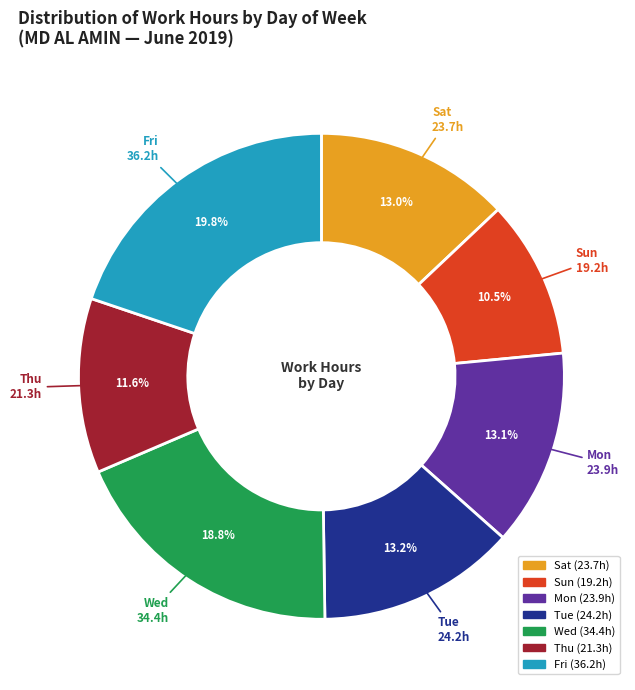

What is the largest slice in the pie chart?

Fri